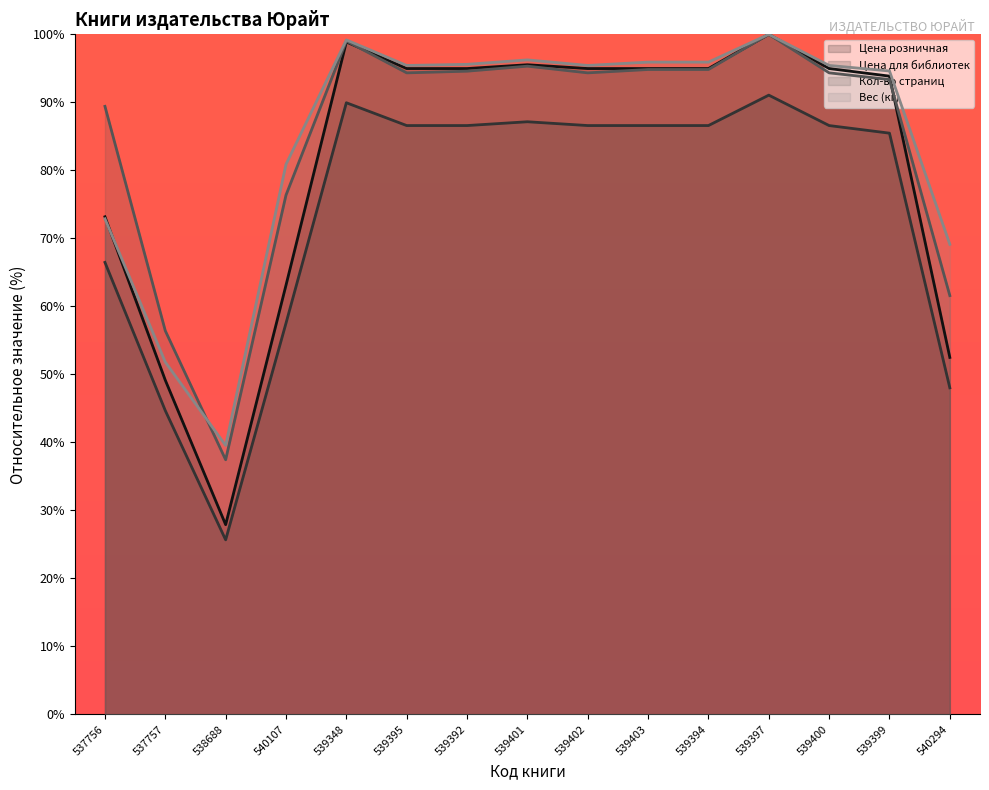

At which category is the sum across all series the highest?

539397